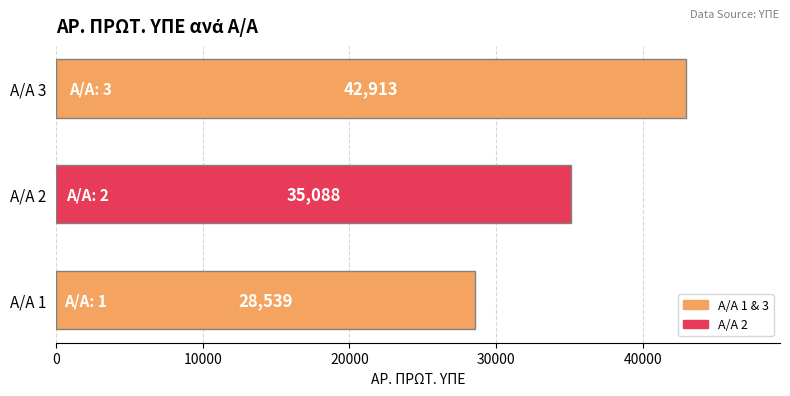

Count the values in the range 28539 to 42913.

3